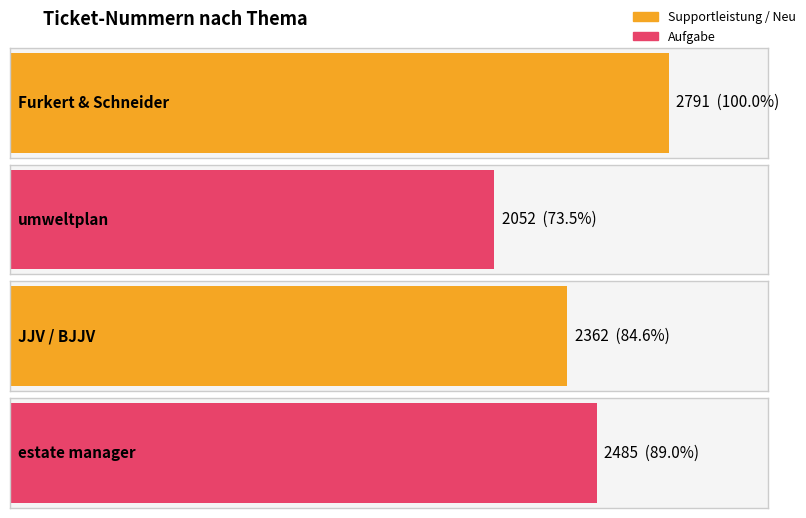

What is the difference between the maximum and second lowest values?

429